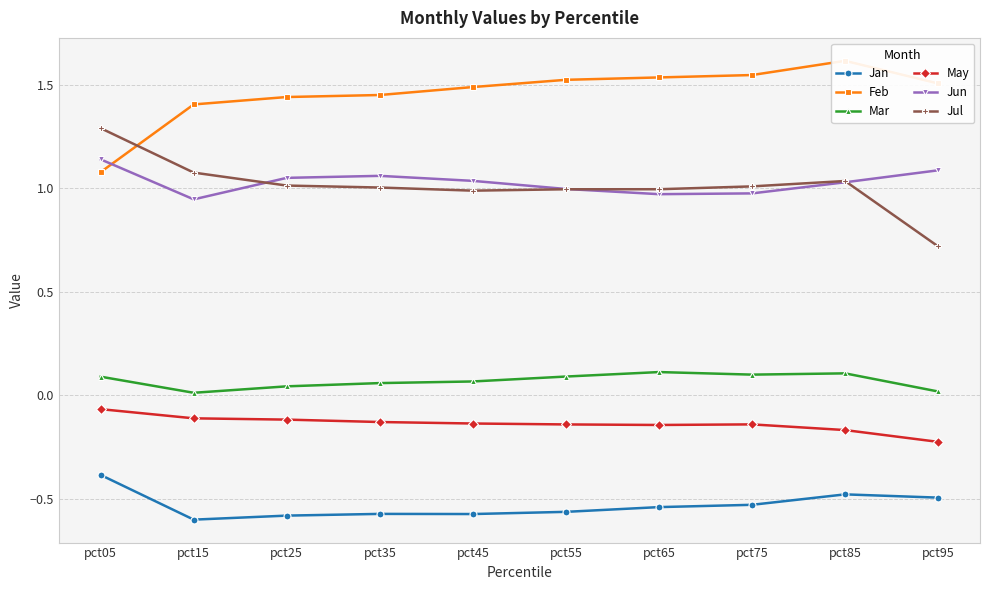

How many interior local valleys does the Jan series have?

2